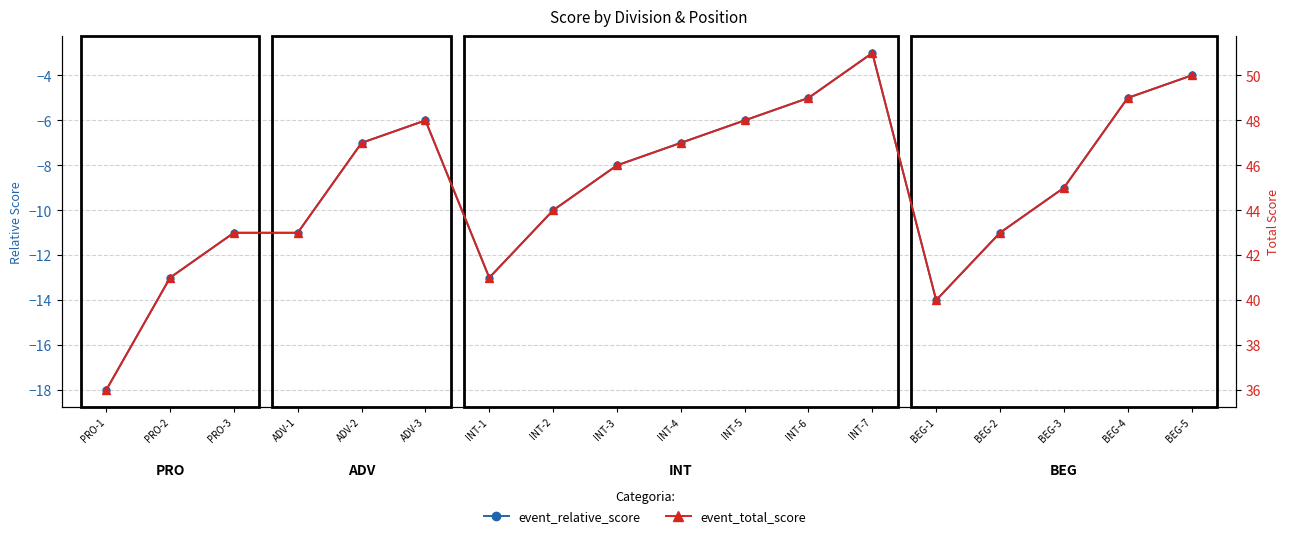

Which series changed the most between PRO-1 and BEG-5?

event_relative_score